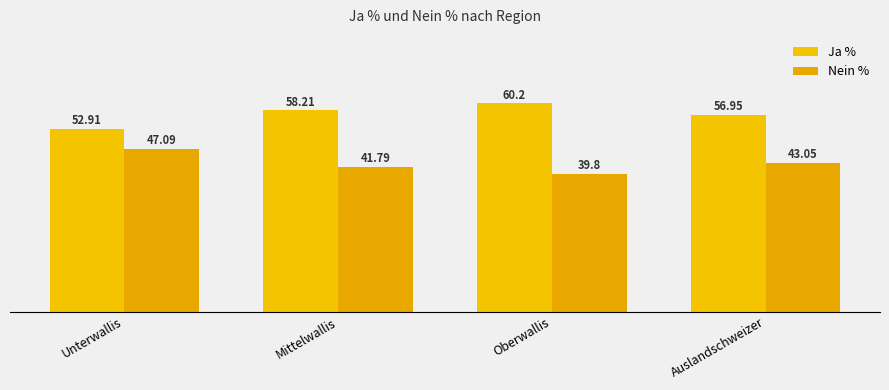

What is the difference between the highest and lowest values at Auslandschweizer?

13.9